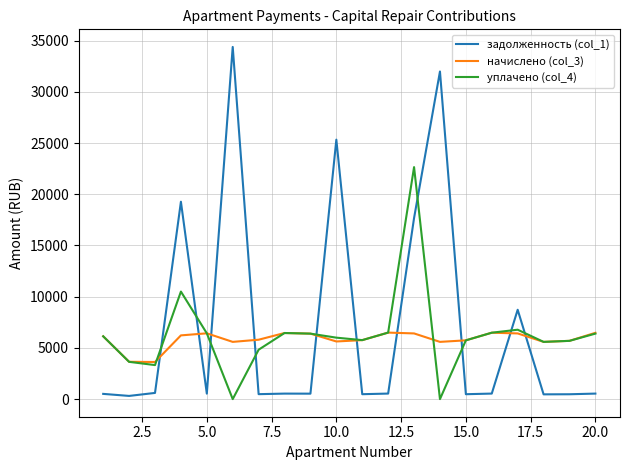

Rank the series by their maximum value, from highest to lowest.

задолженность (col_1), уплачено (col_4), начислено (col_3)